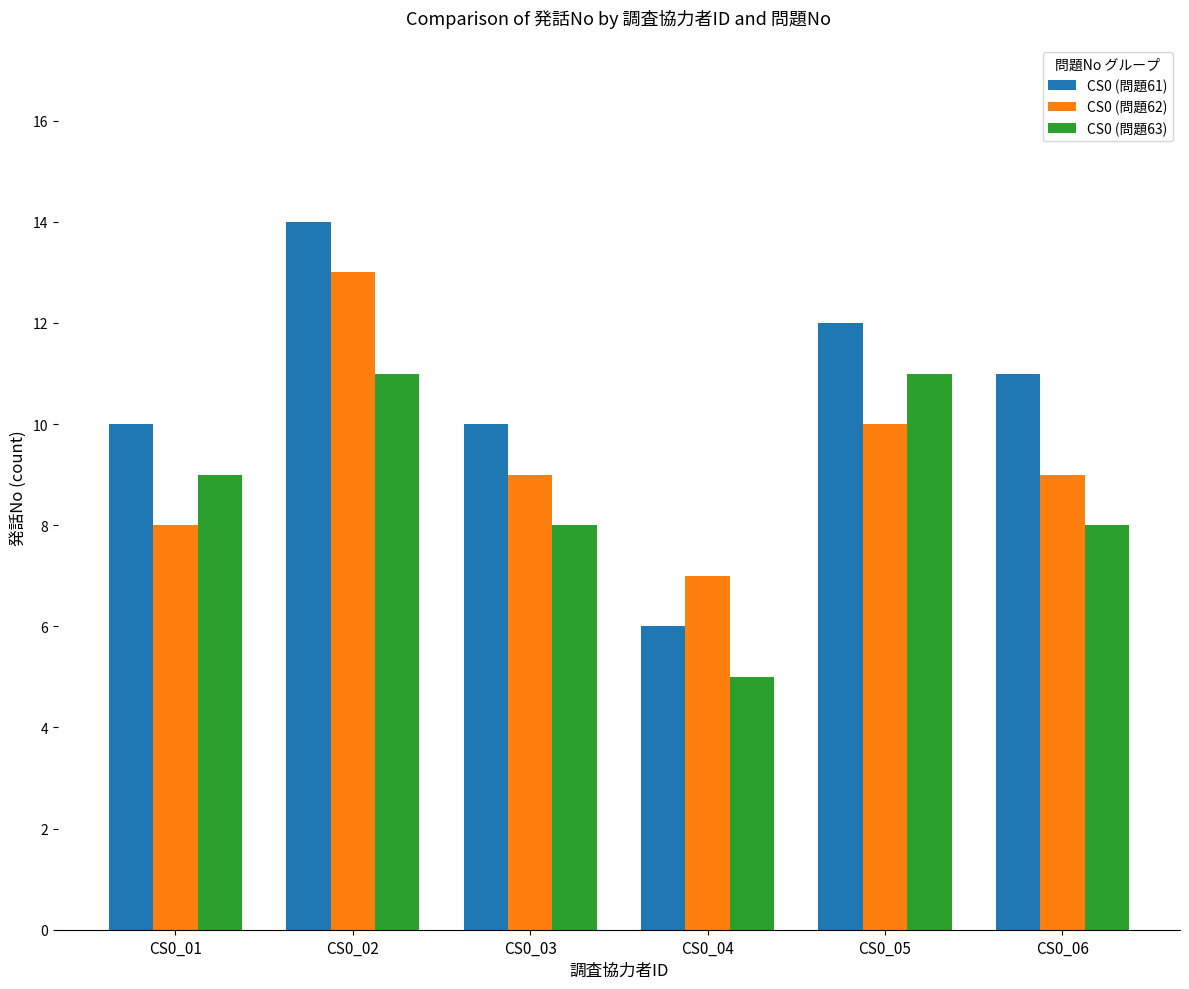

Rank the series by their maximum value, from lowest to highest.

CS0 (問題63), CS0 (問題62), CS0 (問題61)